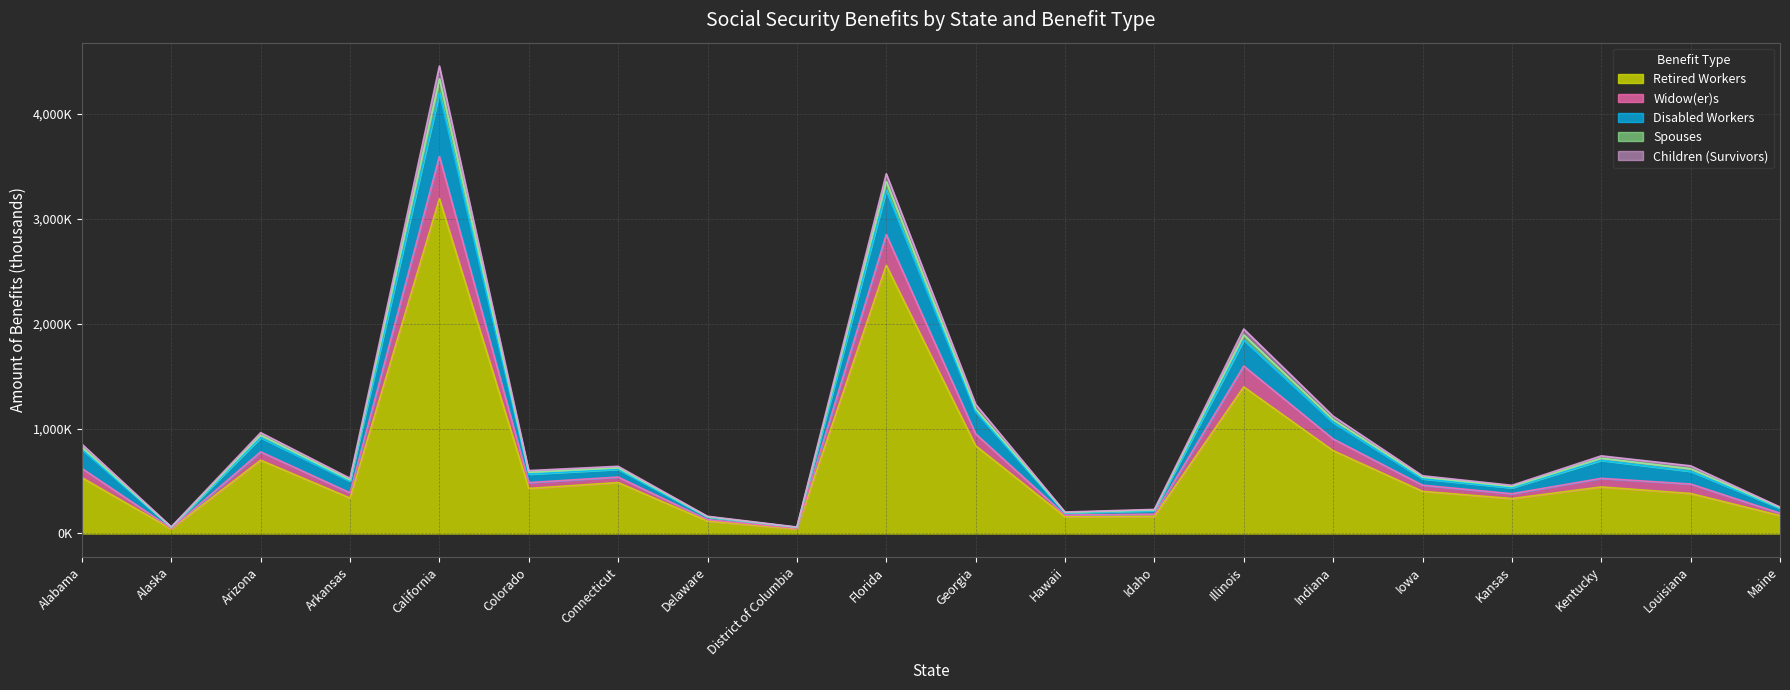

What is the label of the 19th point from the left?

Louisiana